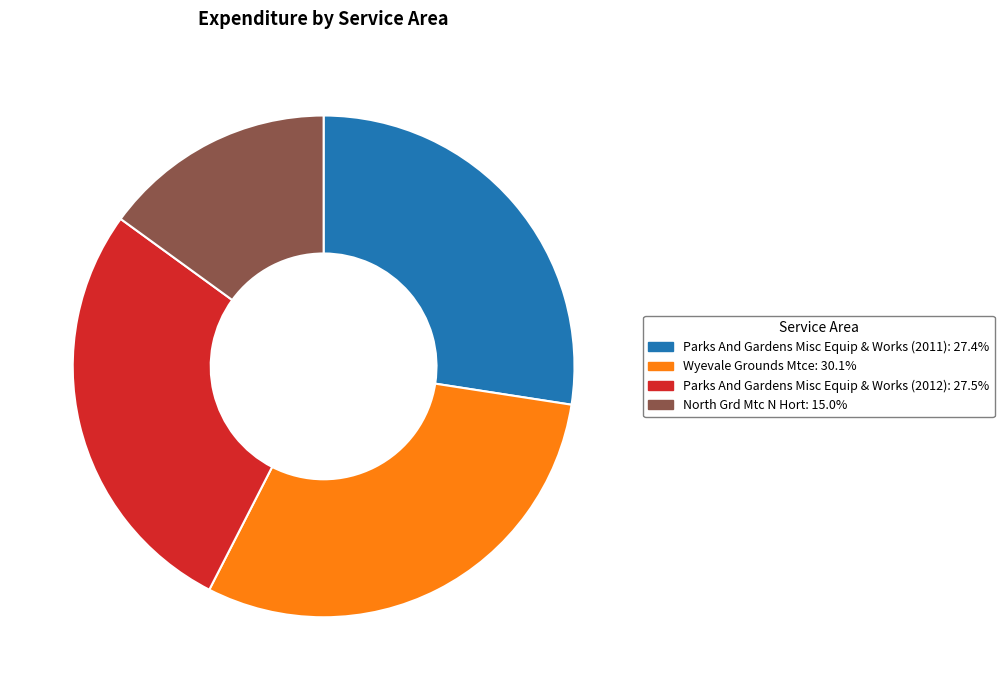

Is it true that Wyevale Grounds Mtce is 30% of the pie?

True